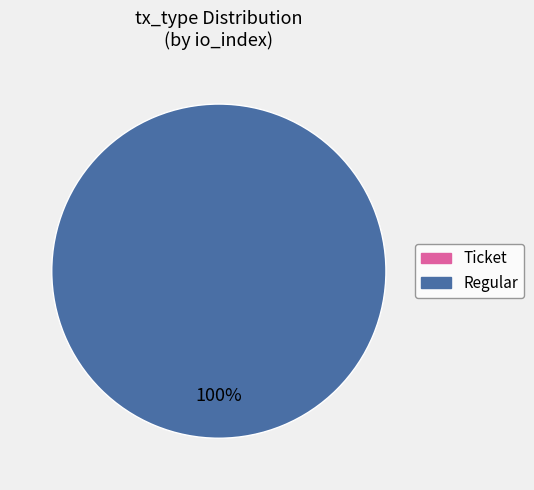

Which category has the smallest portion of the pie?

Ticket